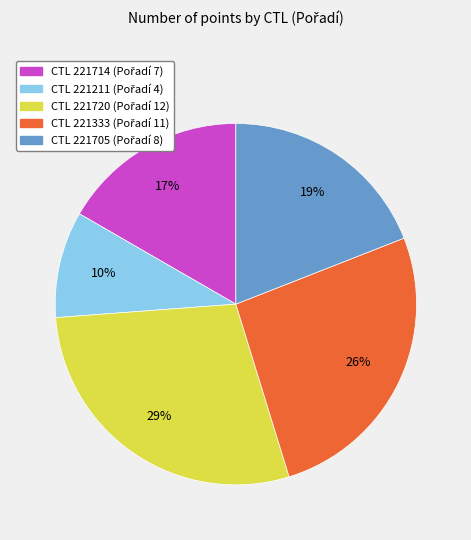

To the nearest percent, what is the difference between the largest and smallest slice percentages?

19%